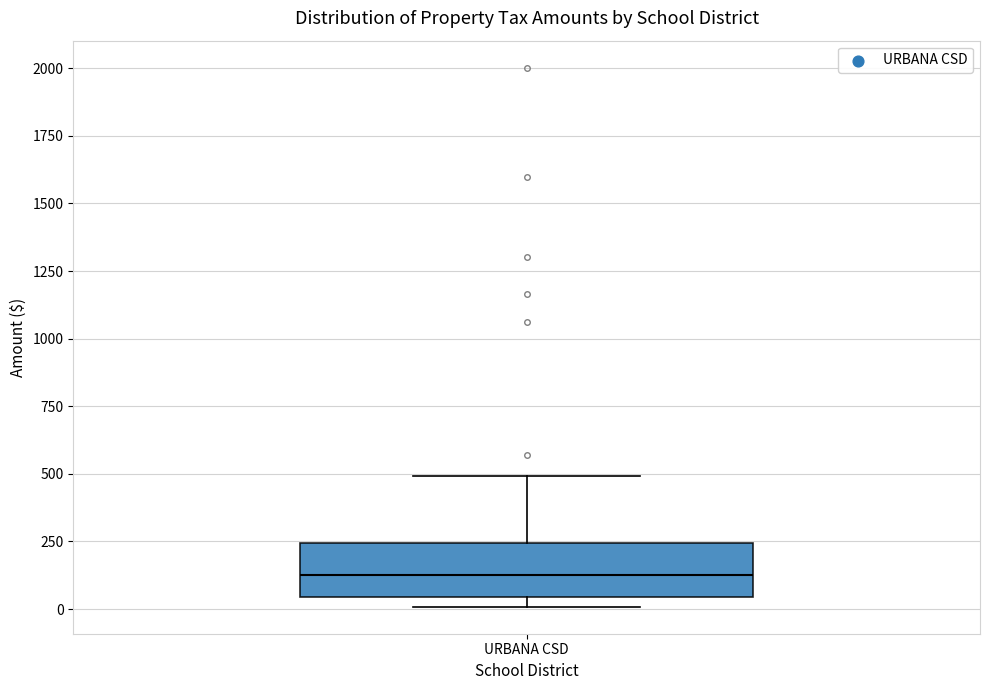

Read this box plot against the y-axis: the position of the median line, the range covered by the box, and the ends of both whiskers. The values are not printed on the chart, so give them approximately, as read against the axis.

median 150, box 50 to 250, whiskers 0 to 500